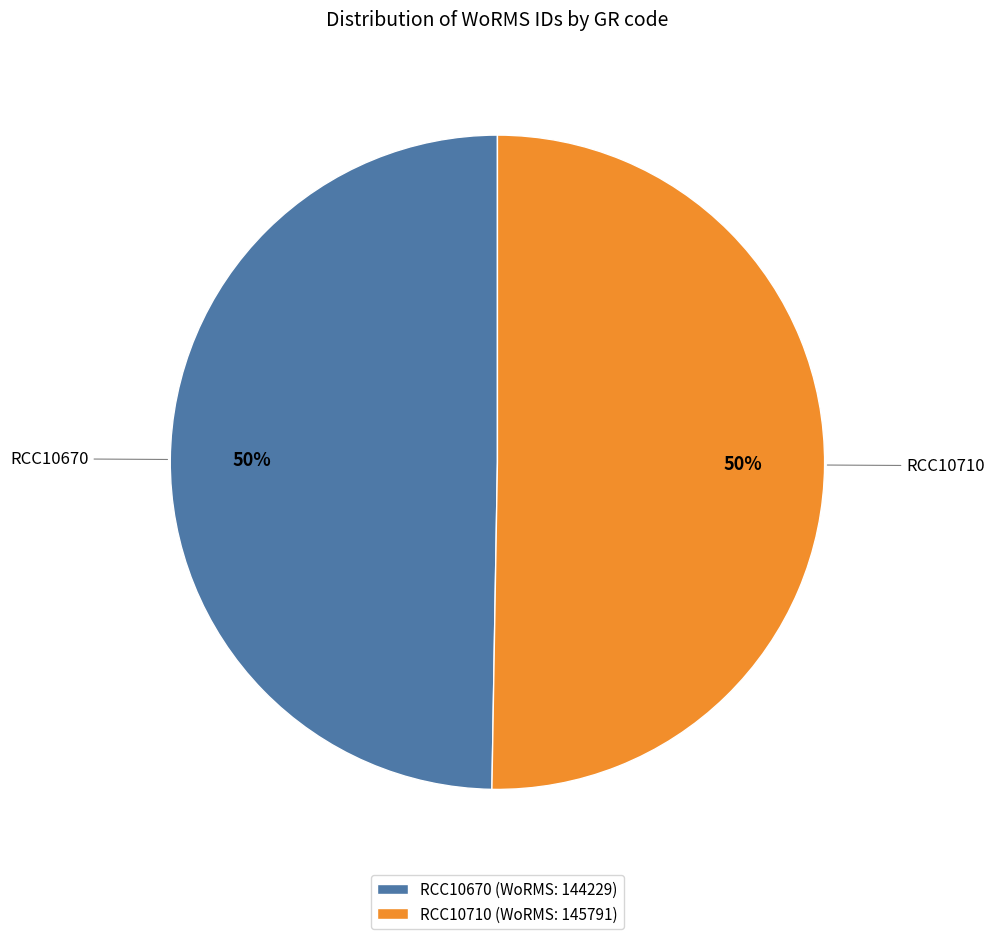

True or false: RCC10710 accounts for 50% of the total.

True